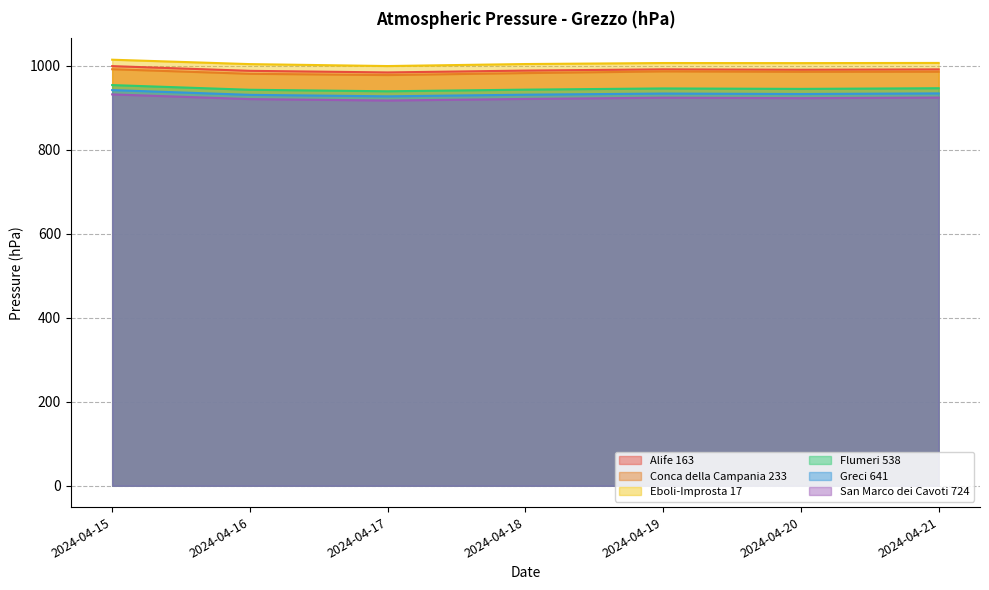

List the series in order of their peak value, highest first.

Eboli-Improsta 17, Alife 163, Conca della Campania 233, Flumeri 538, Greci 641, San Marco dei Cavoti 724